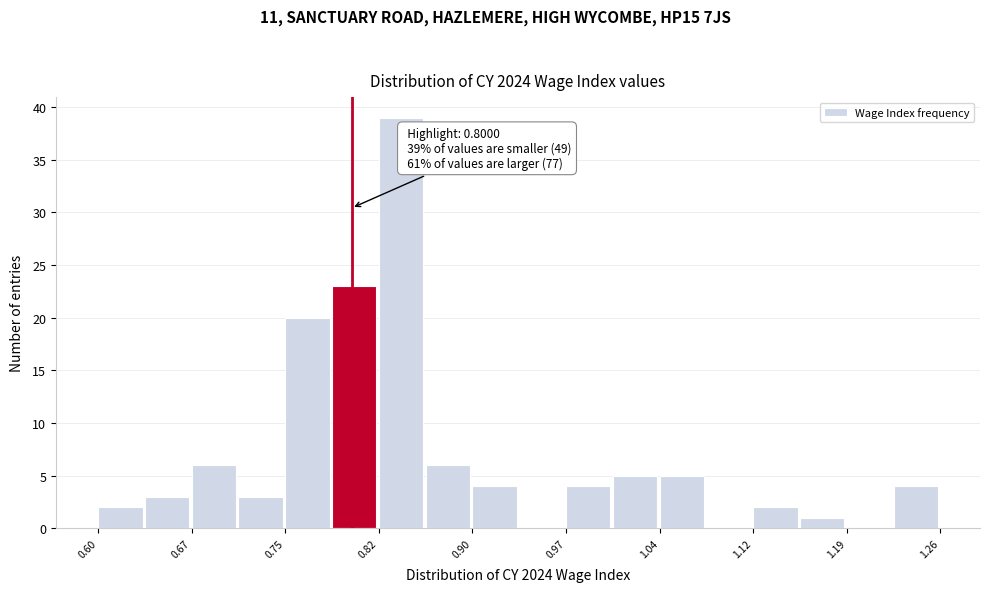

Around what value on the x-axis is the tallest bar? Give the approximate position of its centre, as read against the axis.

0.84